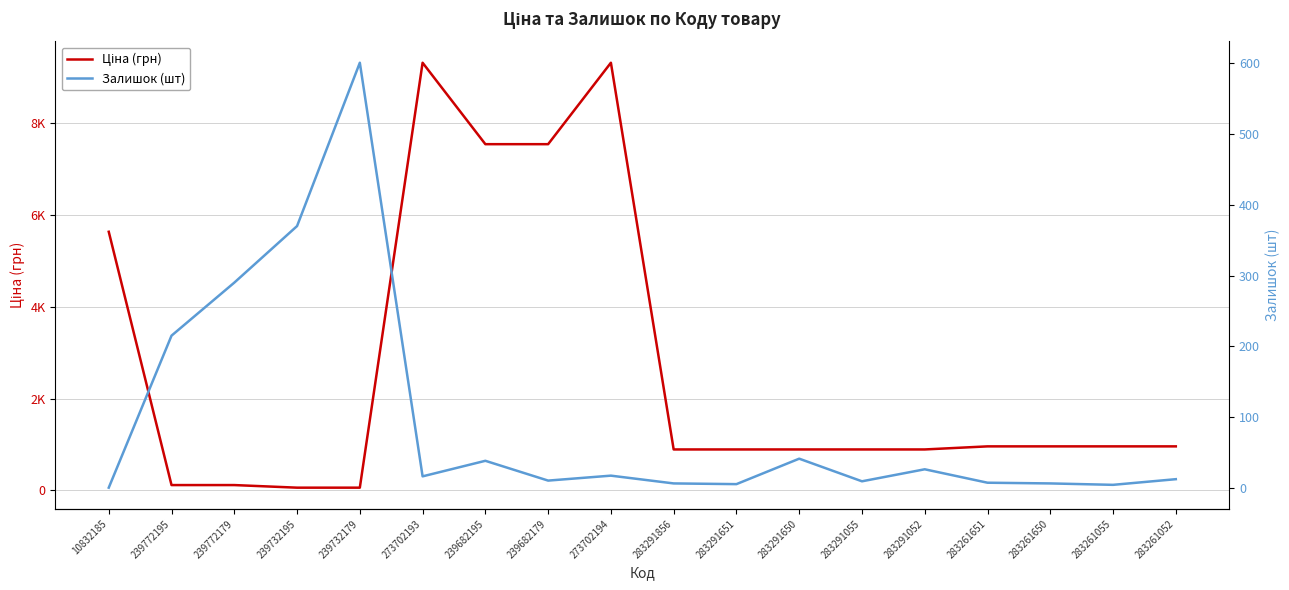

How many lines are shown in the chart?

2